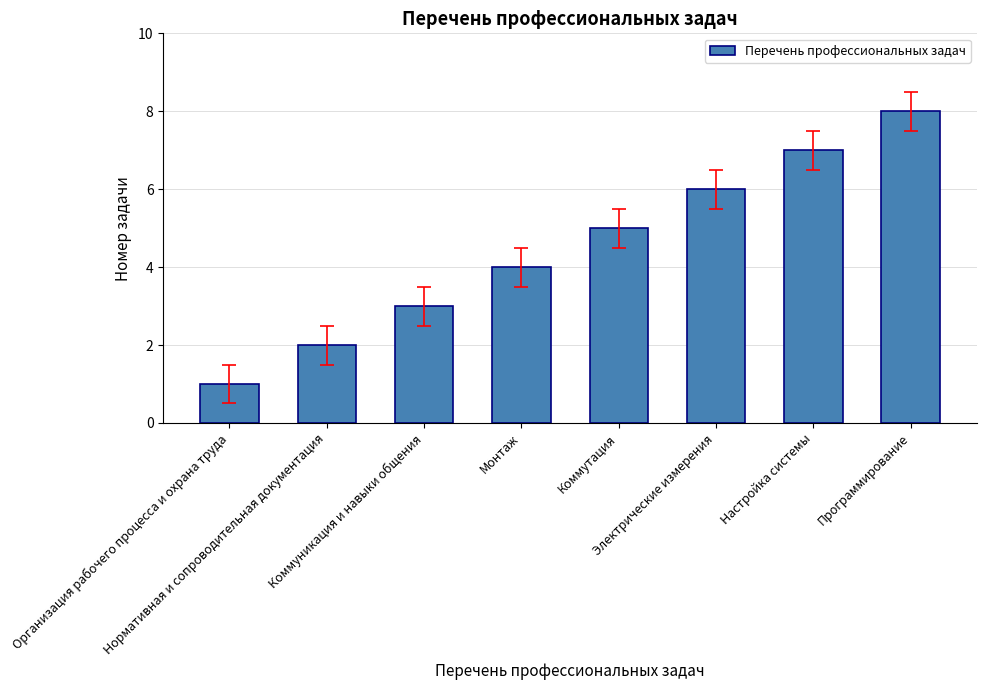

What is the label of the 1st bar from the left?

Организация рабочего процесса и охрана труда